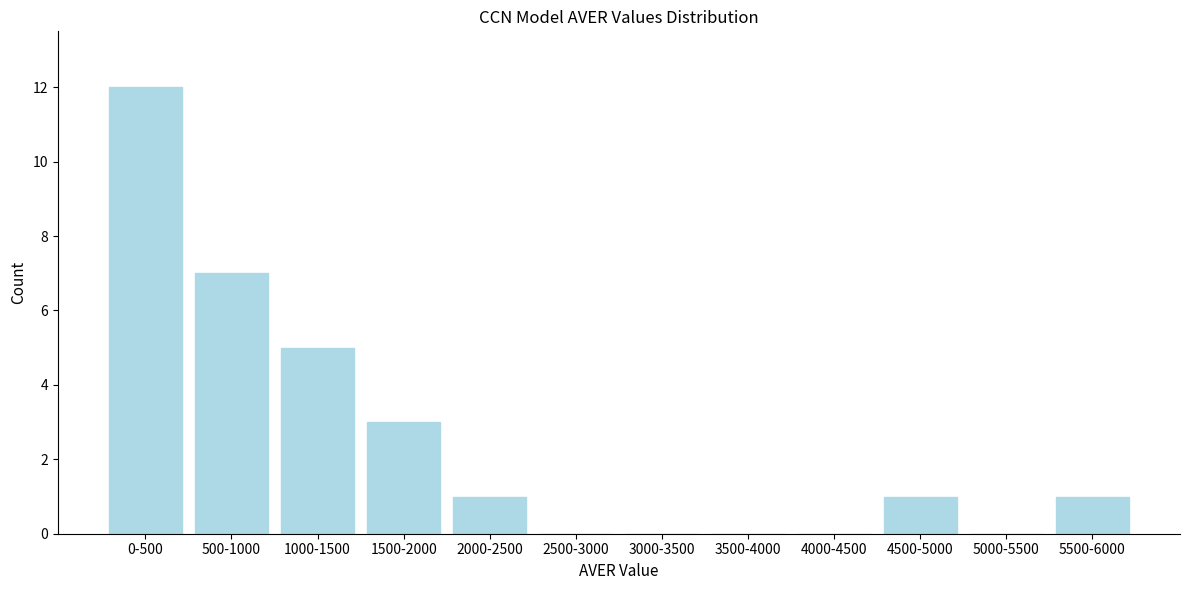

Reading left to right, extract all data points from this chart.

0-500=12	500-1000=7	1000-1500=5	1500-2000=3	2000-2500=1	2500-3000=0	3000-3500=0	3500-4000=0	4000-4500=0	4500-5000=1	5000-5500=0	5500-6000=1